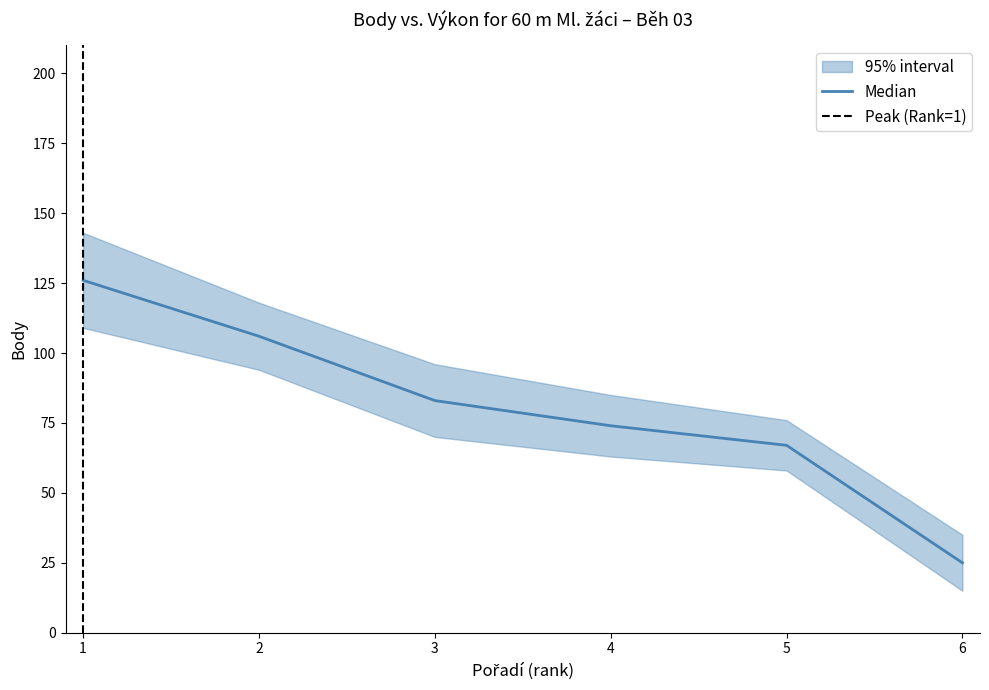

True or false: Pořadí and Body cross at least once.

False